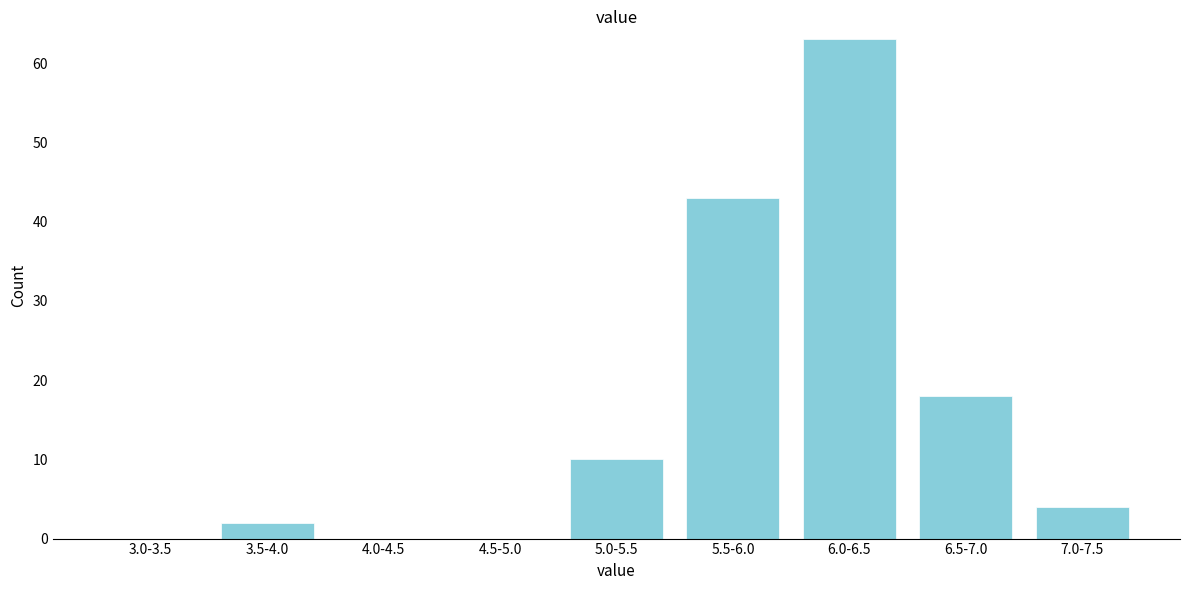

Reading right to left, what are all the values shown in this chart?

7.0-7.5=4	6.5-7.0=18	6.0-6.5=63	5.5-6.0=43	5.0-5.5=10	4.5-5.0=0	4.0-4.5=0	3.5-4.0=2	3.0-3.5=0